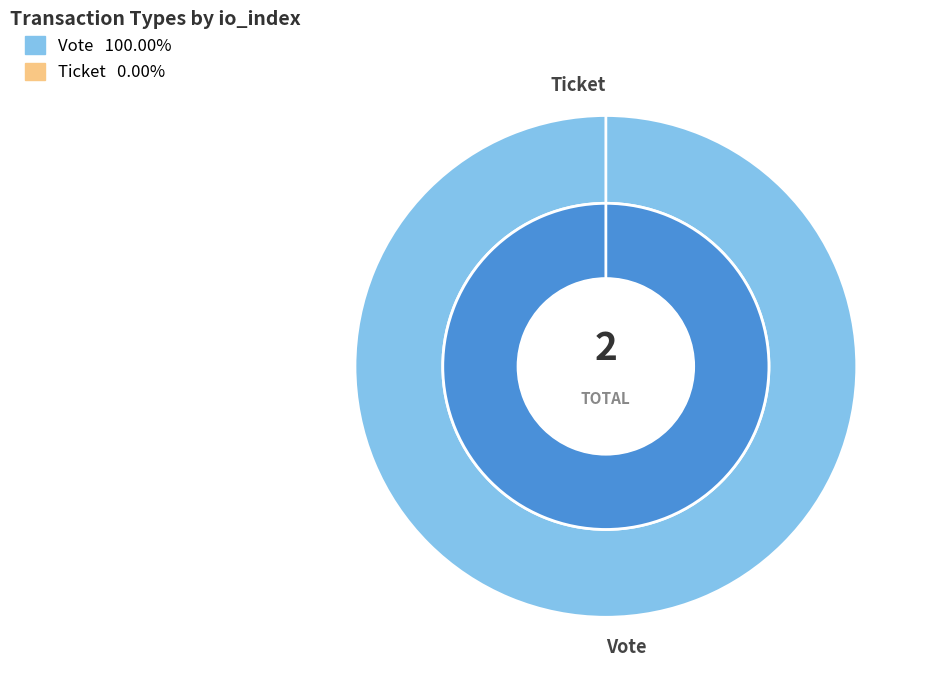

True or false: Ticket accounts for 8% of the total.

False